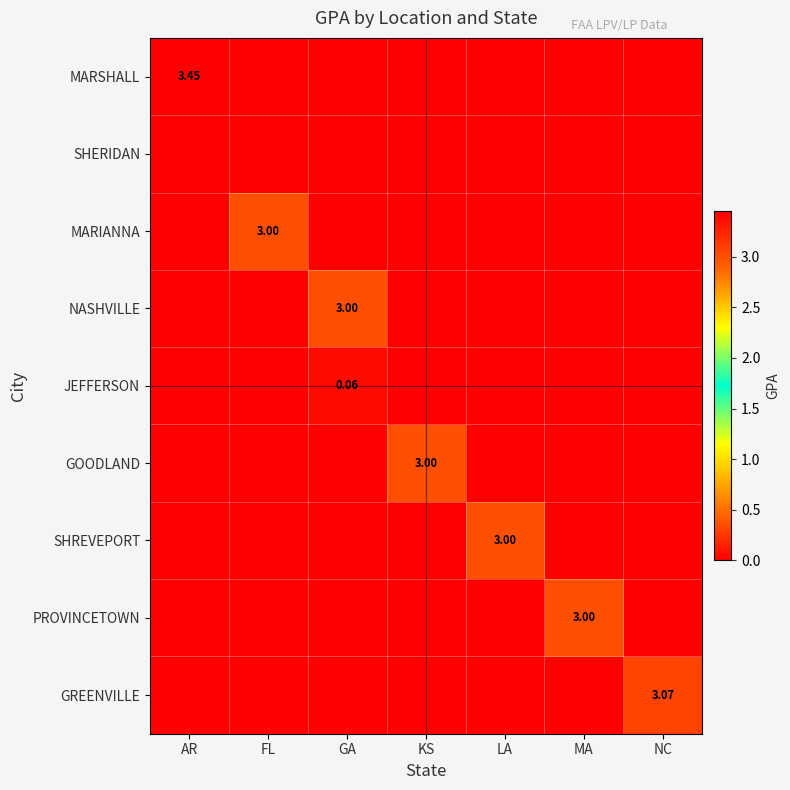

How many data points in MARSHALL are above 0?

1